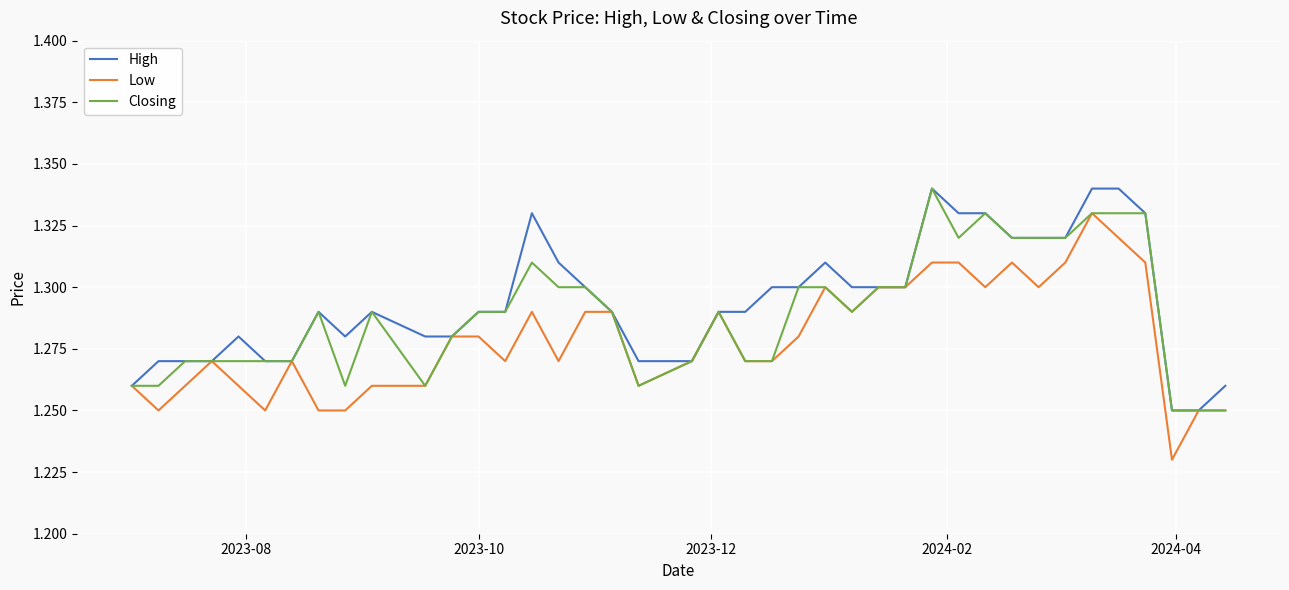

Which series has the largest total across all categories?

High